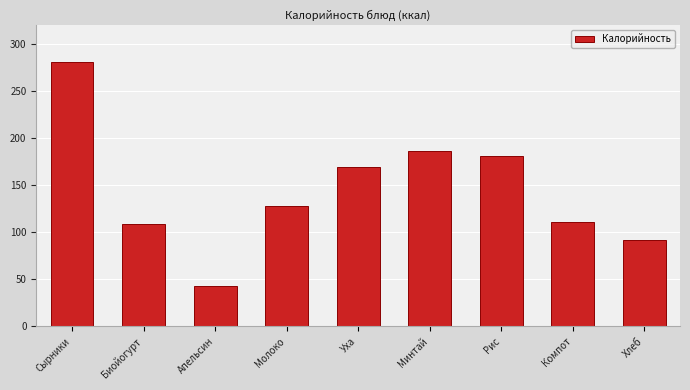

Reading left to right, what are all the values shown in this chart?

280.2	108.5	43.0	128.0	168.8	186.2	180.3	111.2	92.0